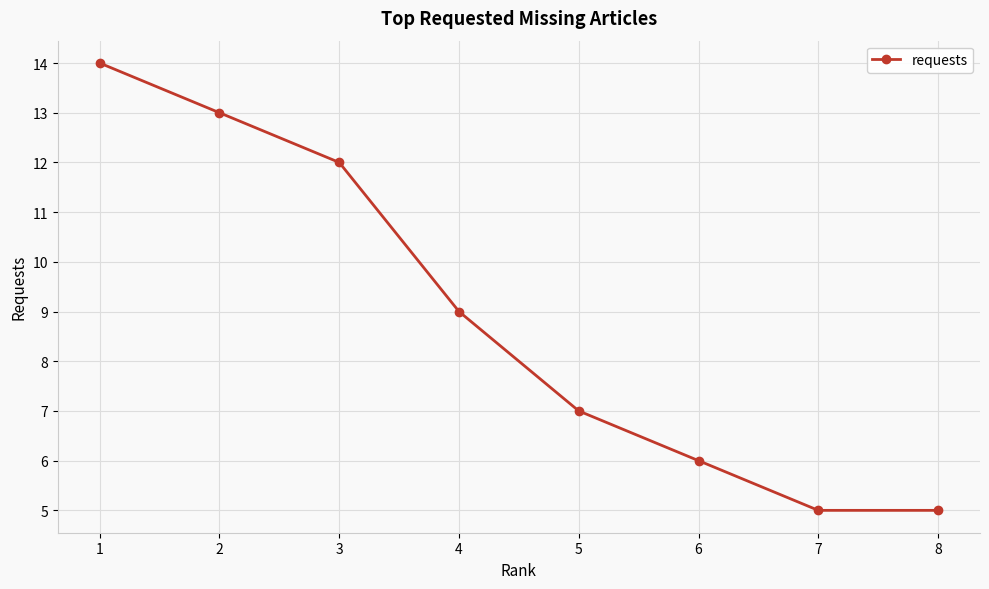

True or false: there are more than 0 points higher than both neighbors.

False